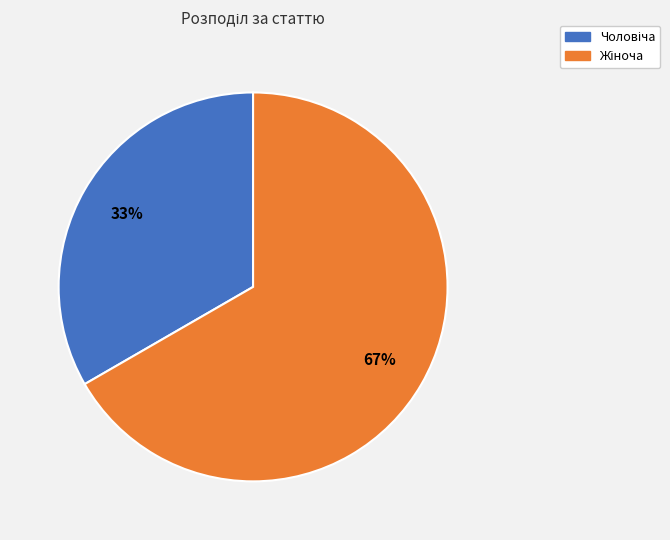

To the nearest percent, what is the average slice percentage?

50%